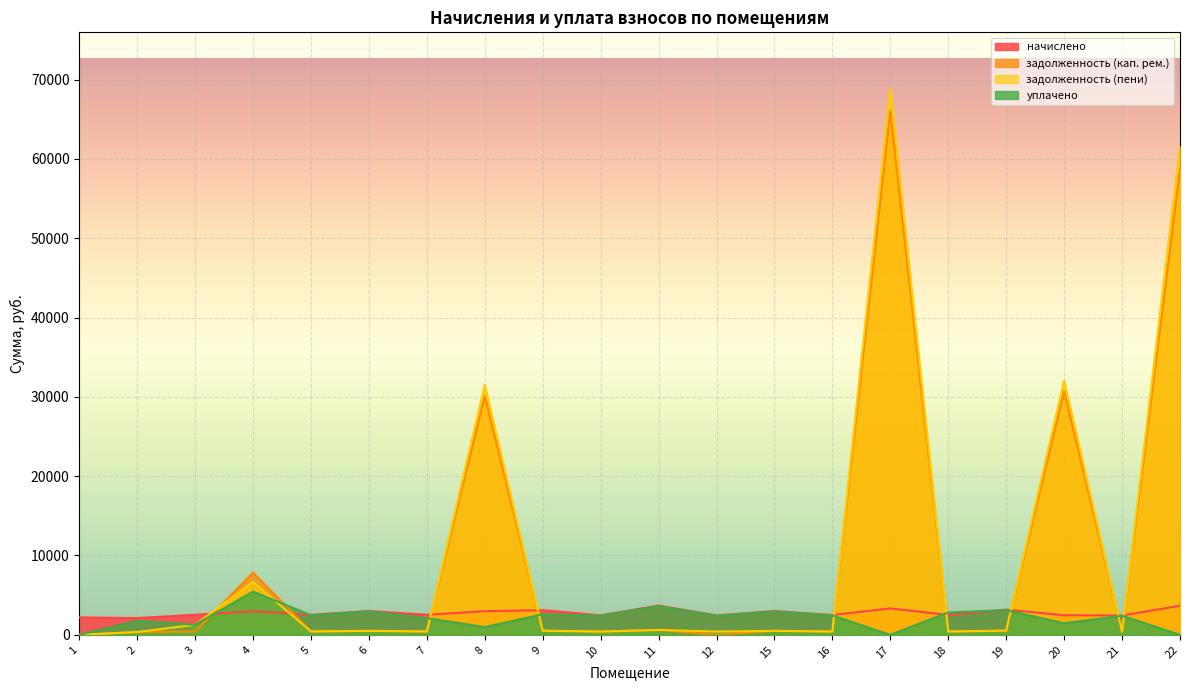

What is the spread (max minus min) of values at 11?

3070.8